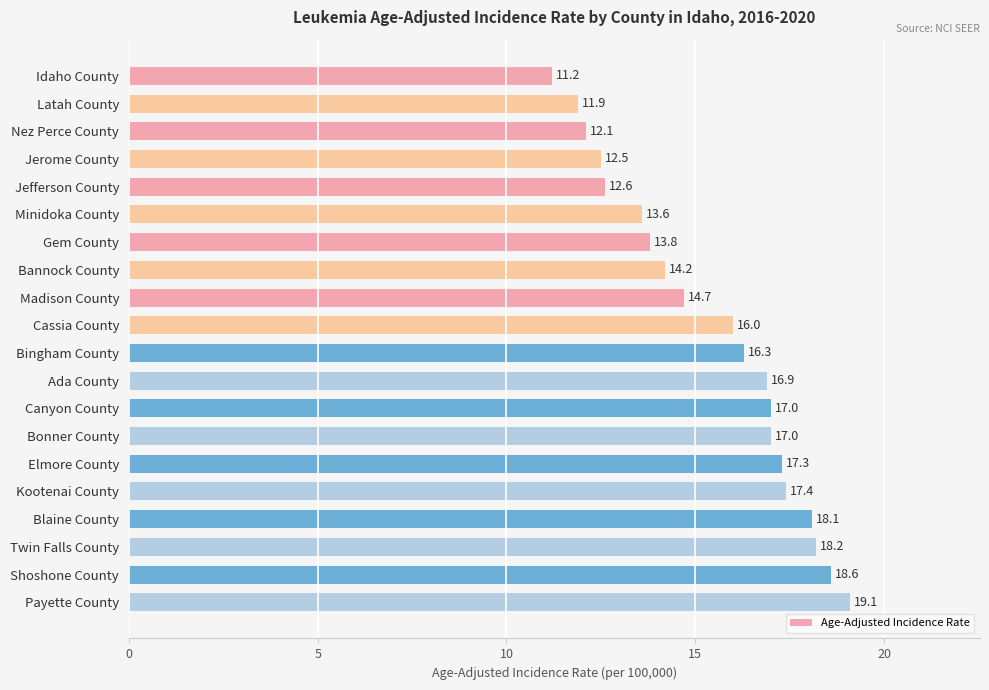

What is the label of the 2nd bar from the bottom?

Shoshone County